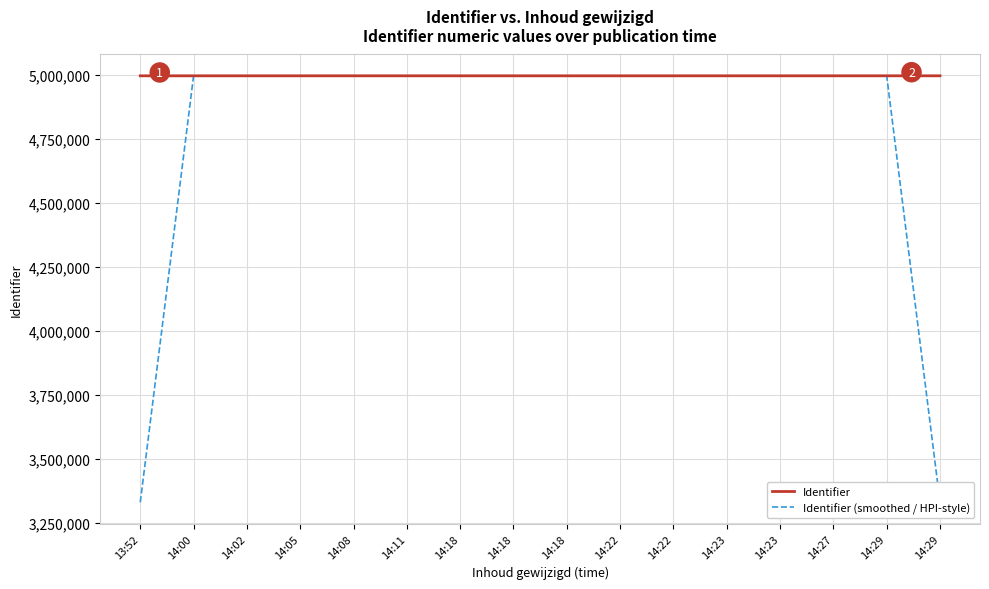

What are all the series names shown in the legend?

Identifier, Identifier (smoothed / HPI-style)